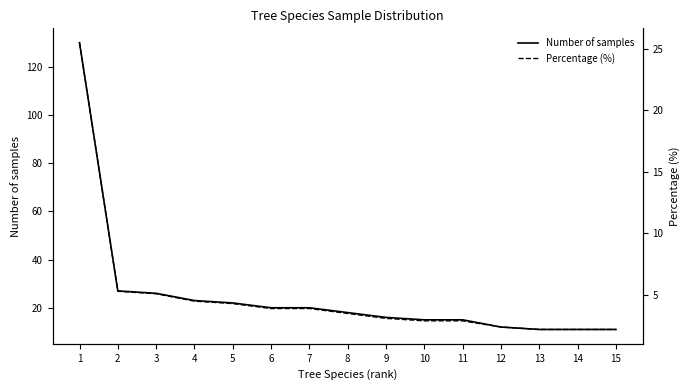

True or false: Percentage (%) and Number of samples cross at least once.

False